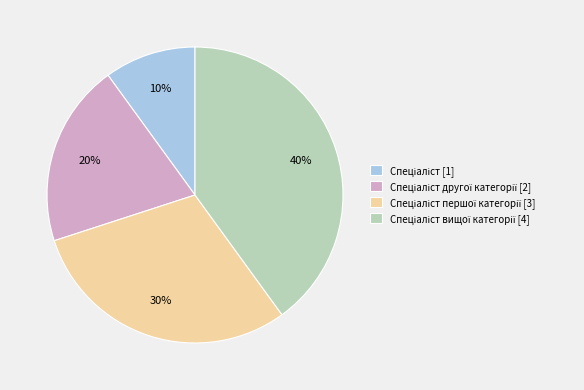

To the nearest percent, what is the average slice percentage?

25%